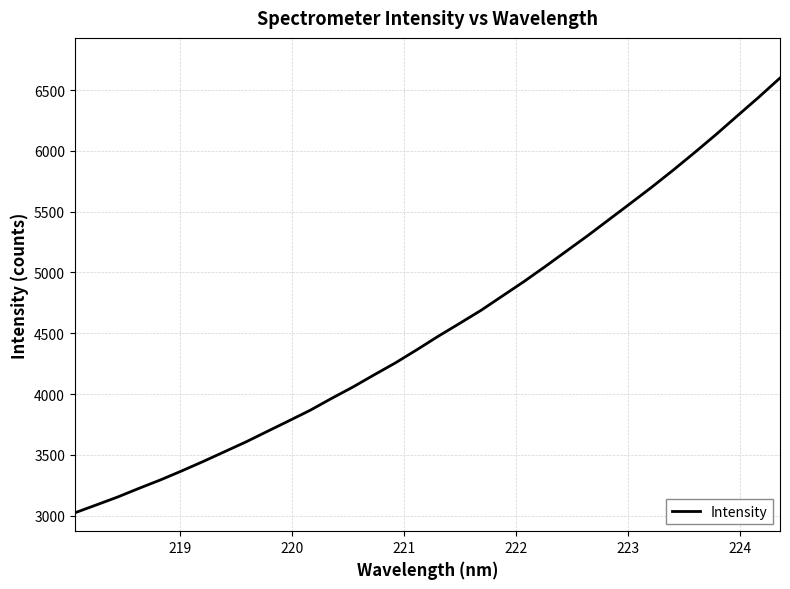

What is the maximum value shown in the chart?

6599.3